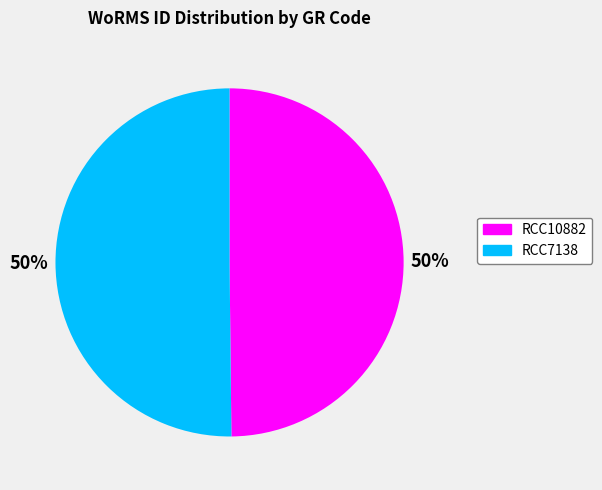

True or false: RCC10882 accounts for 50% of the total.

True